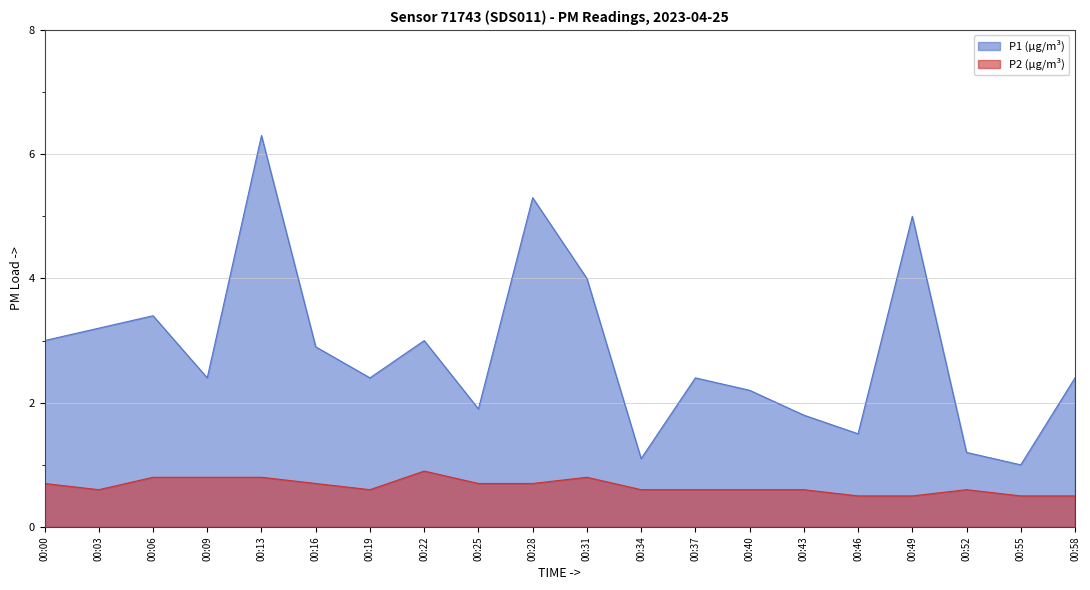

True or false: P2 and P1 intersect in this chart.

False